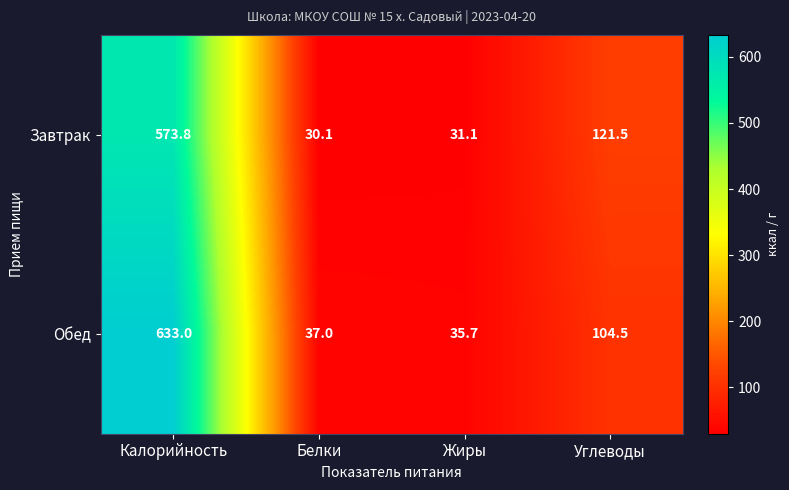

Where does the Обед series first go above 104?

Калорийность